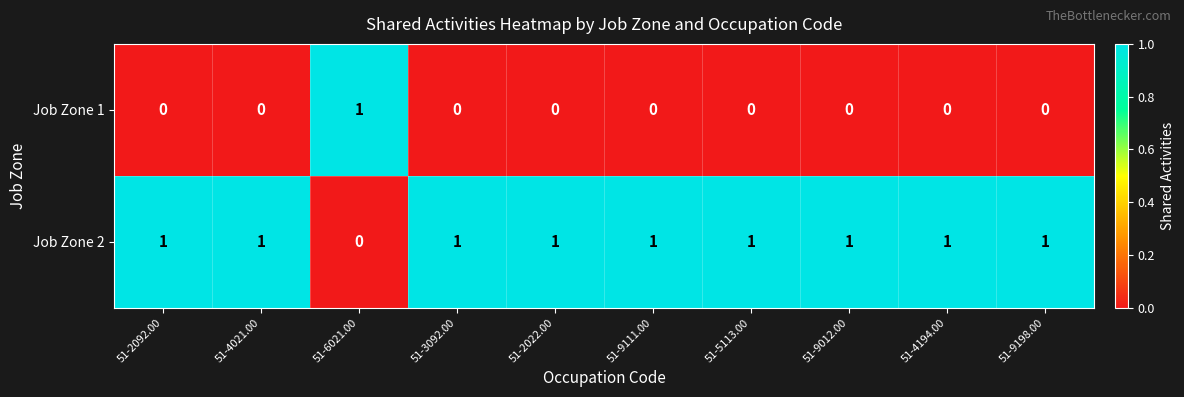

The value of Job Zone 1 at 51-2022.00 is -1. True or false?

False